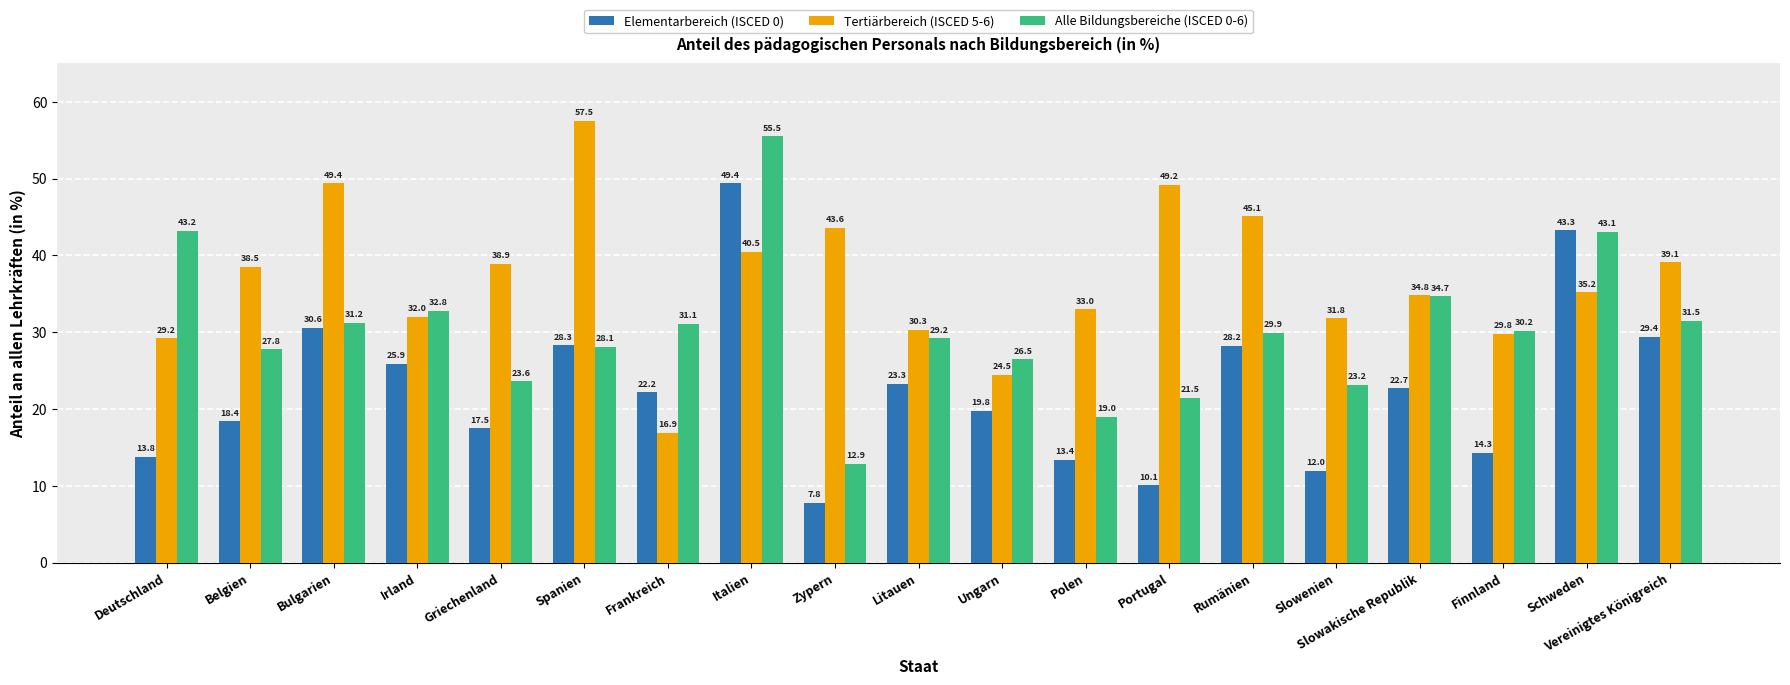

Which label corresponds to the largest value in the chart?

Spanien